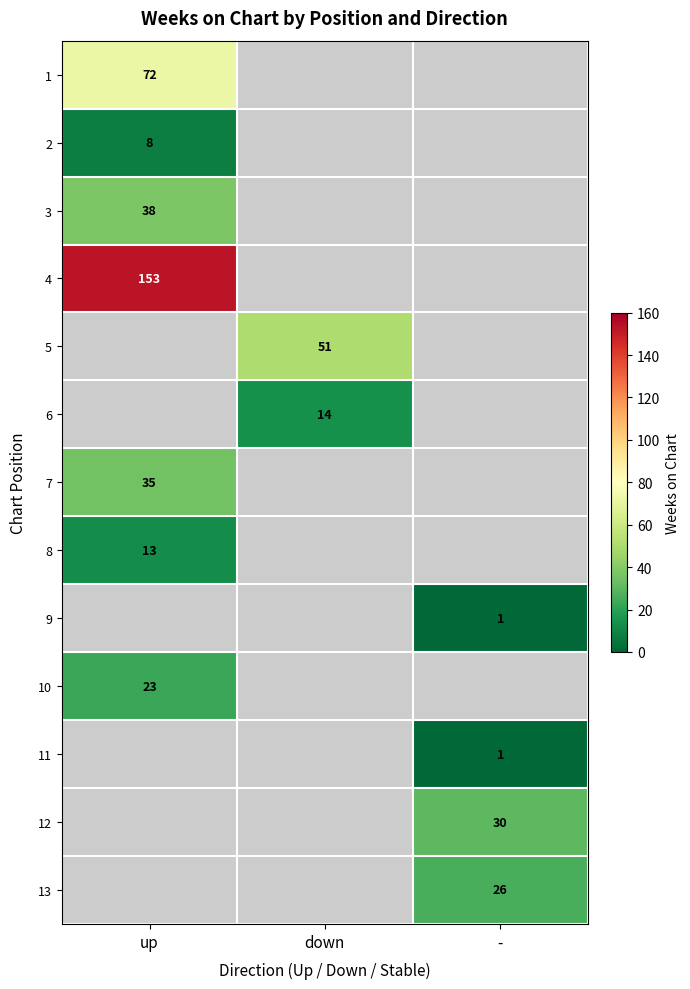

At how many categories does at least one series exceed 72?

1